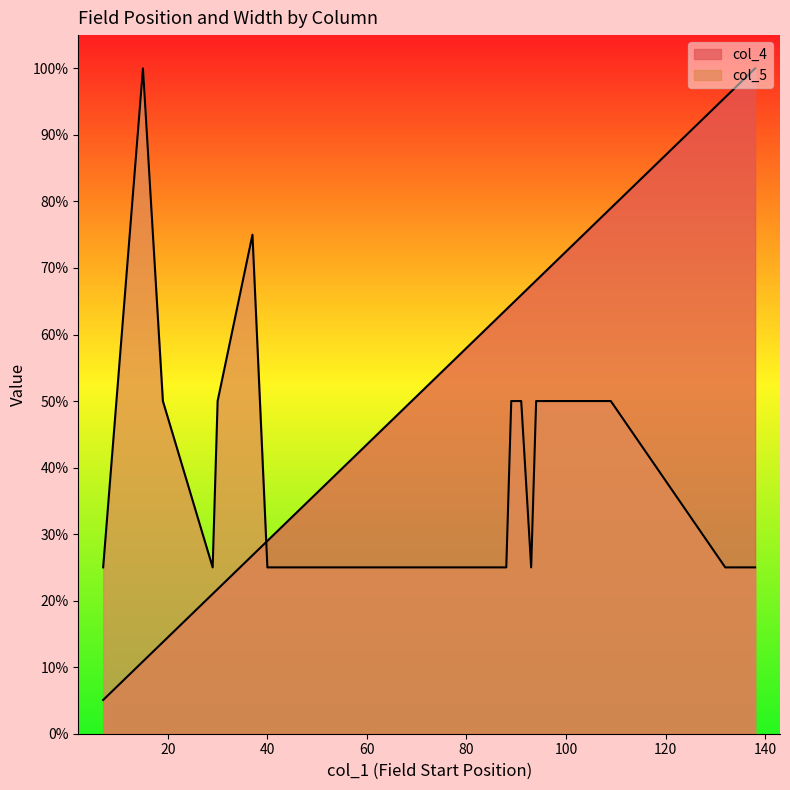

At which category is the sum across all series the highest?

109